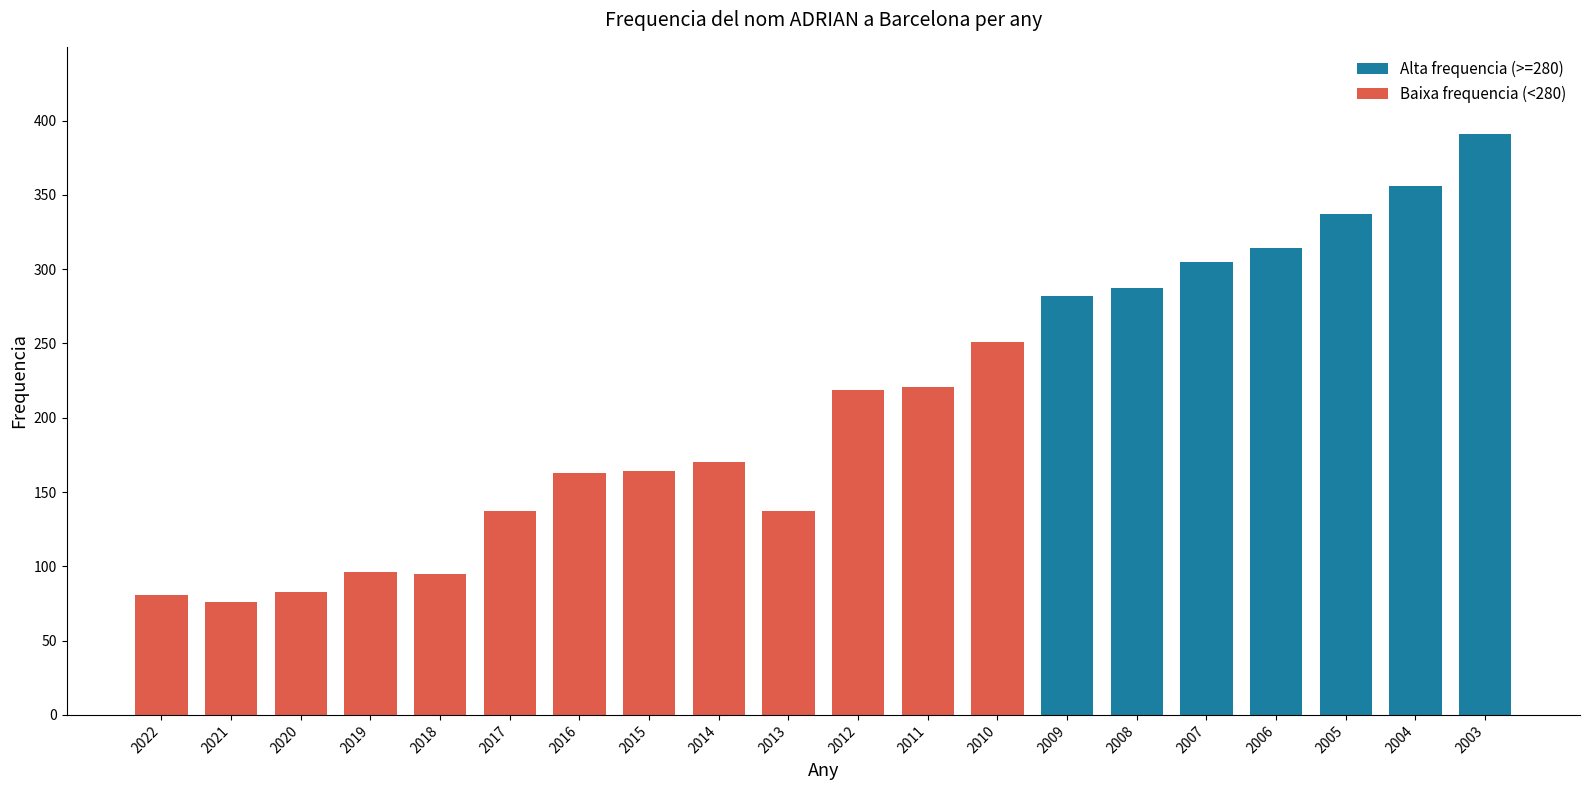

Which category has the lowest value across all series?

2021